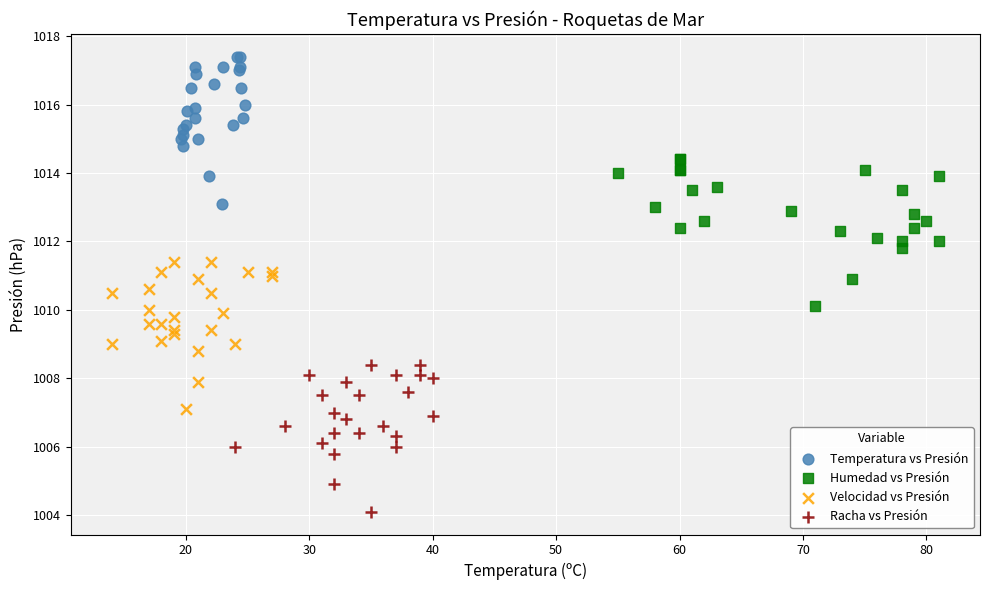

Which series contains the highest Y value?

Temperatura vs Presión